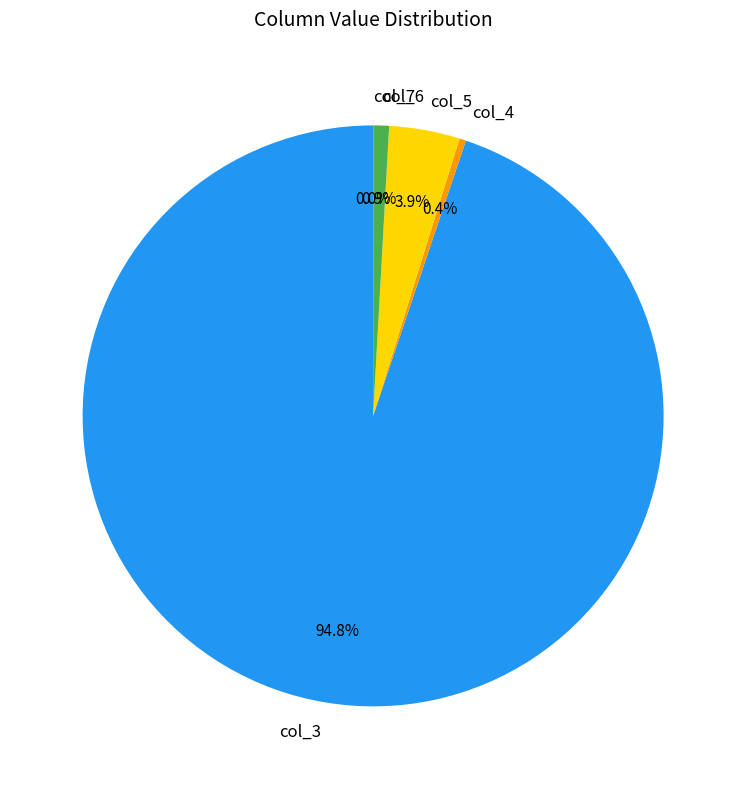

Which has a higher value, col_6 or col_3?

col_3